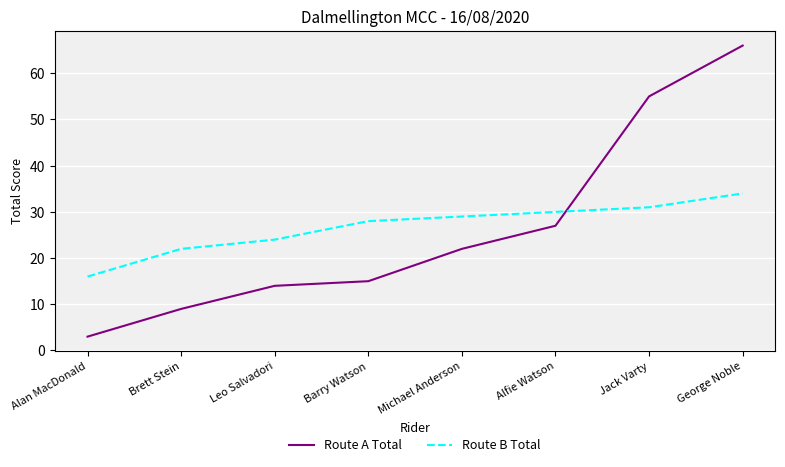

What position from the left is Michael Anderson?

5